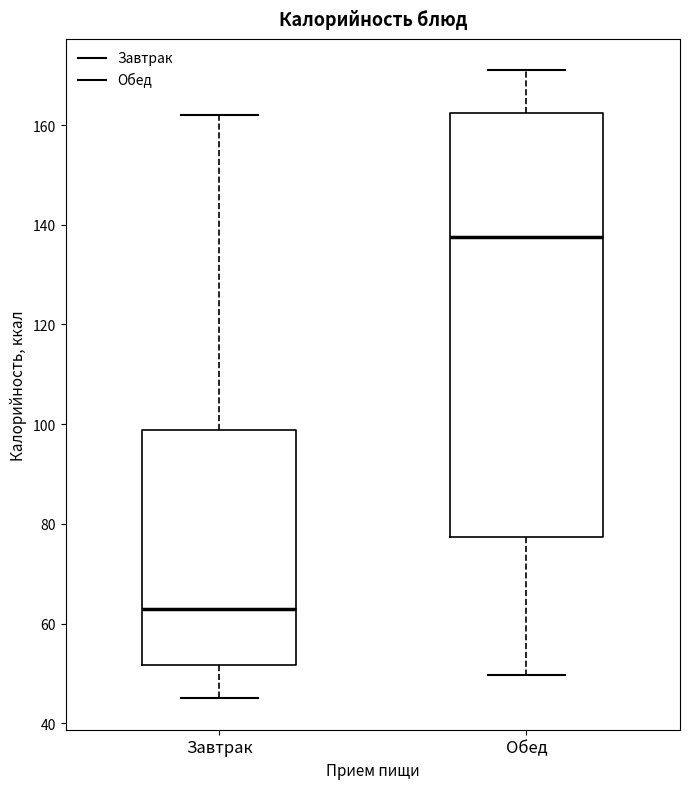

Reading left to right, read every box against the y-axis: the position of its median line, the range the box covers, and the ends of its whiskers. The values are not printed on the chart, so give them approximately, as read against the axis.

Завтрак: median 64, box 52 to 98, whiskers 46 to 162
Обед: median 138, box 78 to 162, whiskers 50 to 172